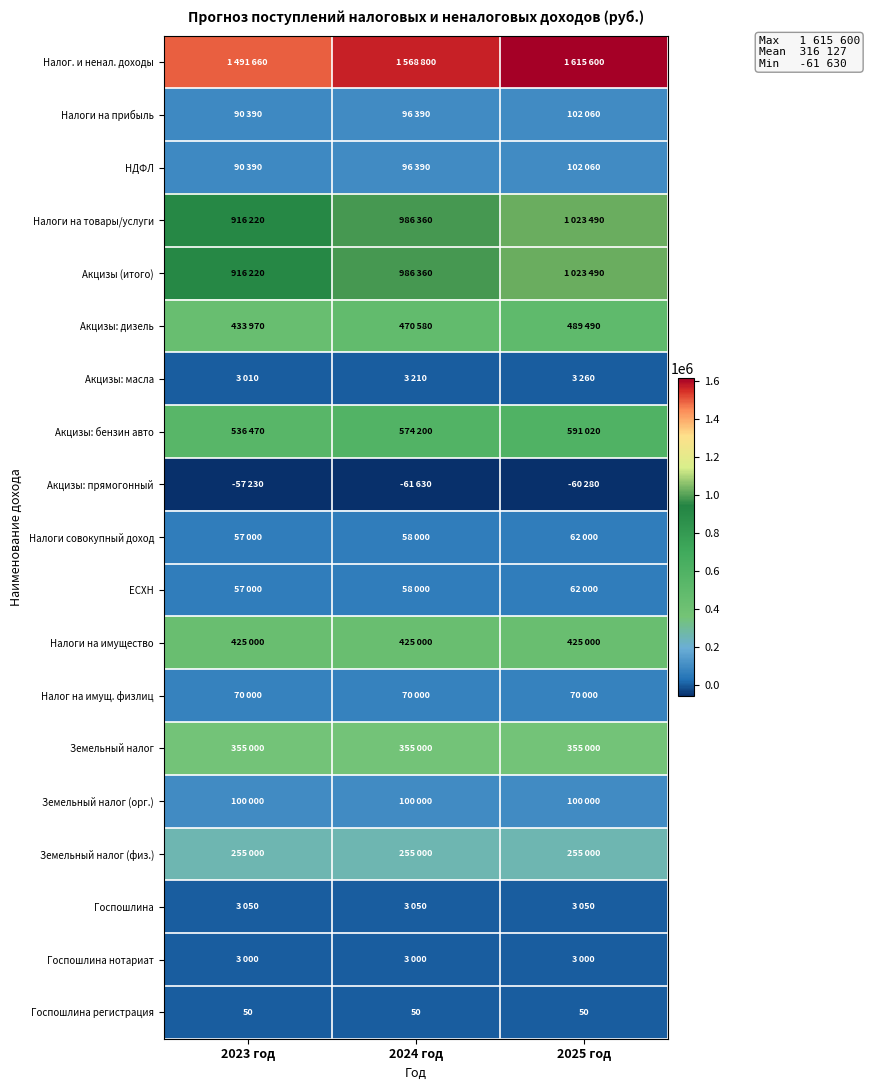

What value does the Госпошлина регистрация series have at 2024 год?

50